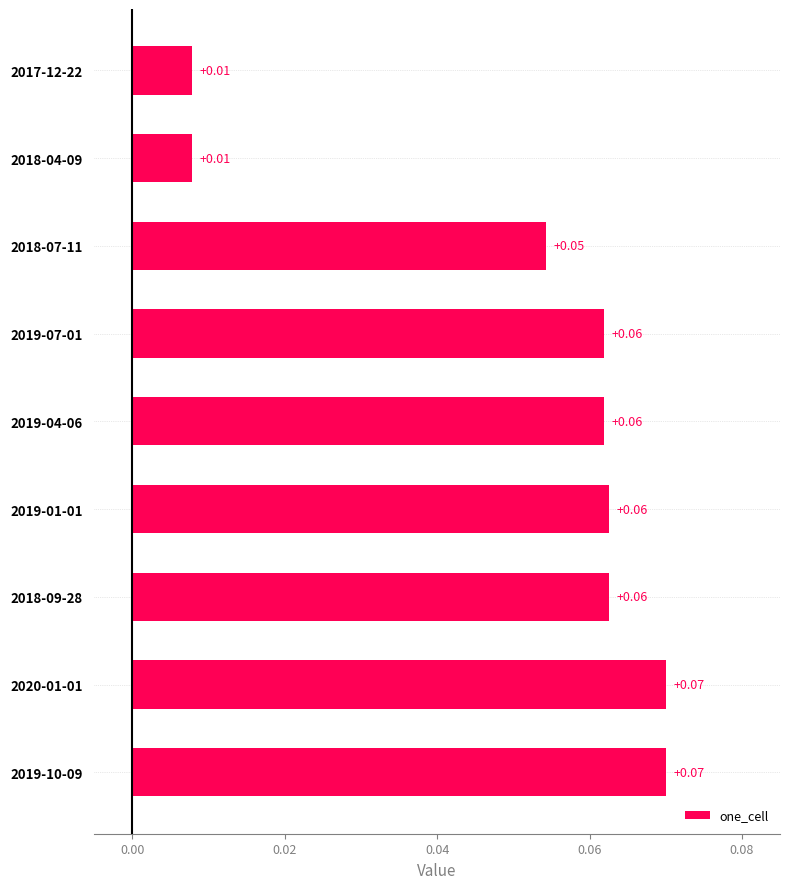

Between 2018-09-28 and 2020-01-01, which is larger?

2020-01-01